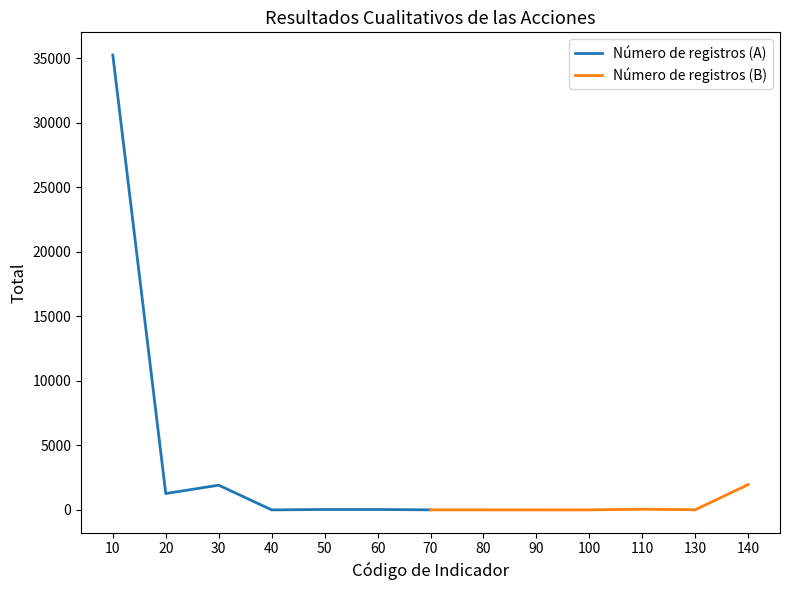

What is the maximum value for Número de registros (A)?

35263